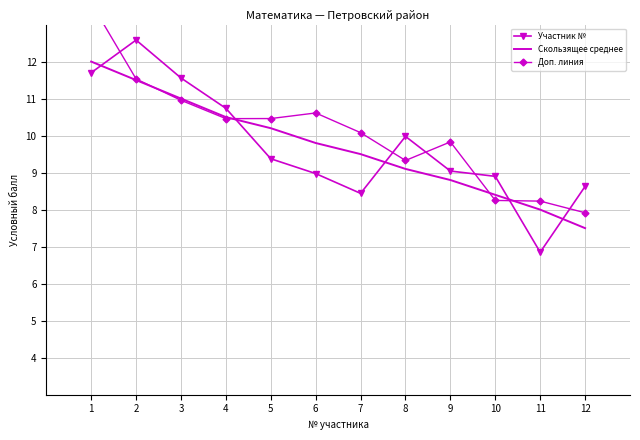

What is the sum of the Участник № values at 2 and 11?

19.4